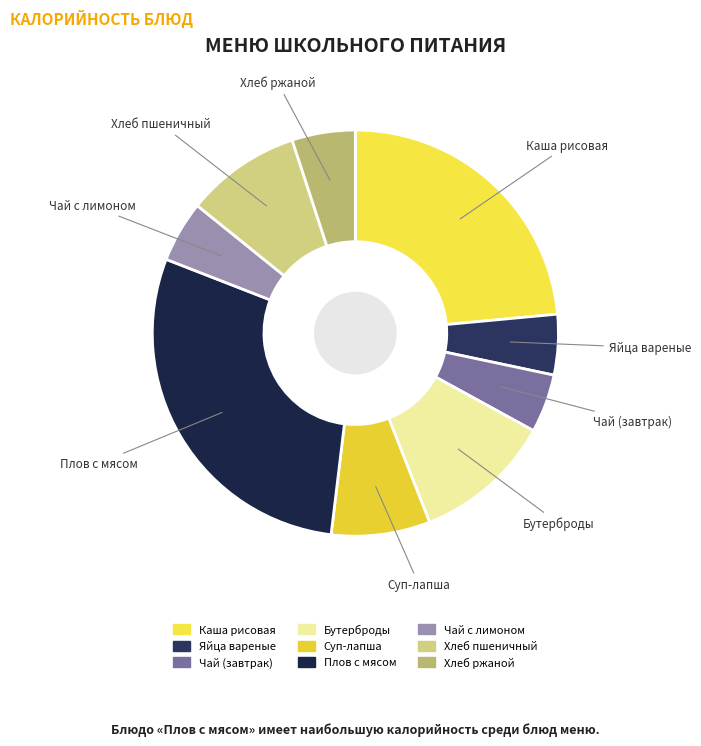

Which has a higher value, Чай с лимоном or Каша рисовая?

Каша рисовая